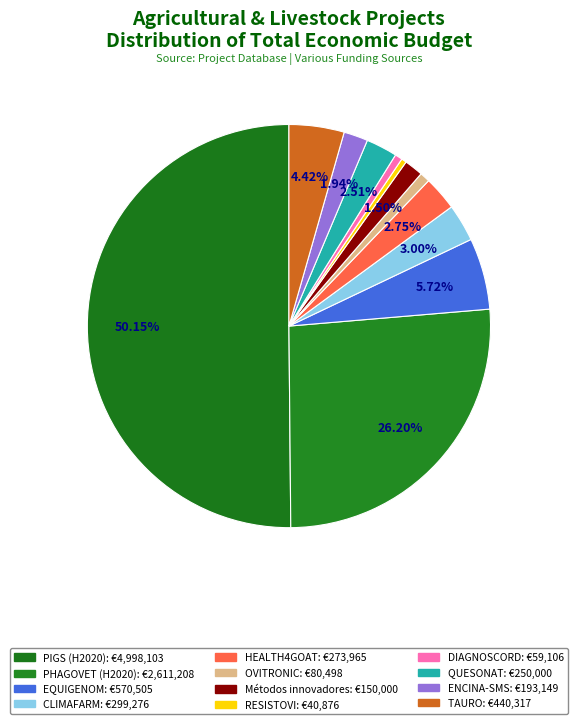

Count the number of slices in the pie.

12